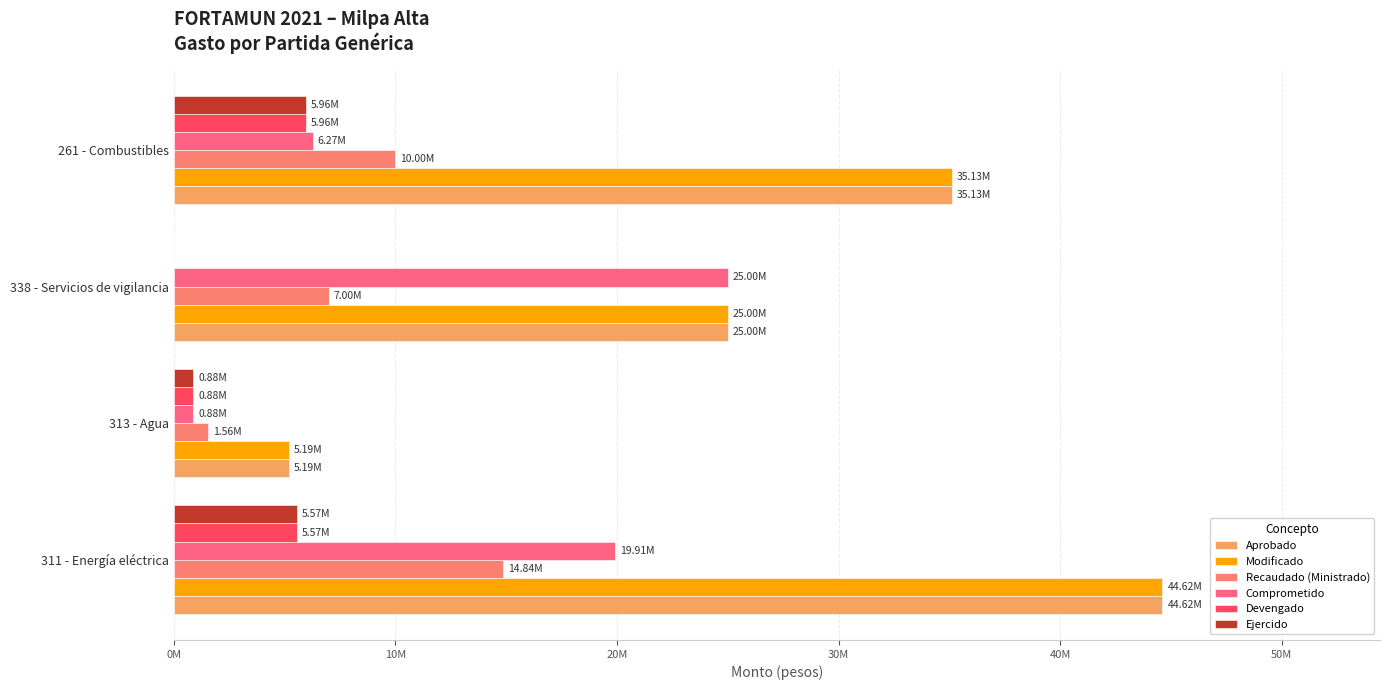

At which category is the sum across all series the highest?

311 - Energía eléctrica